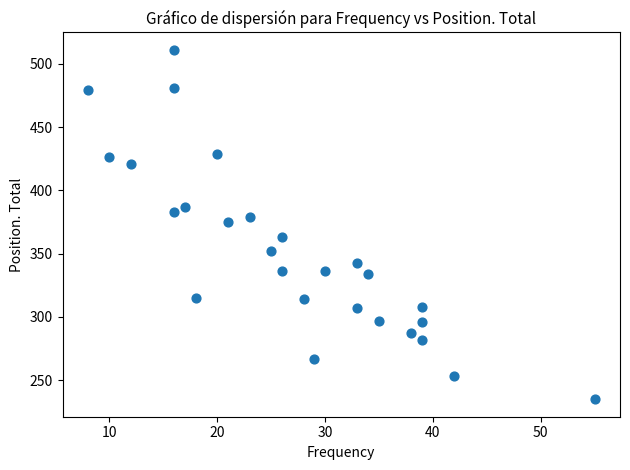

What is the range of X values (max minus min)?

47